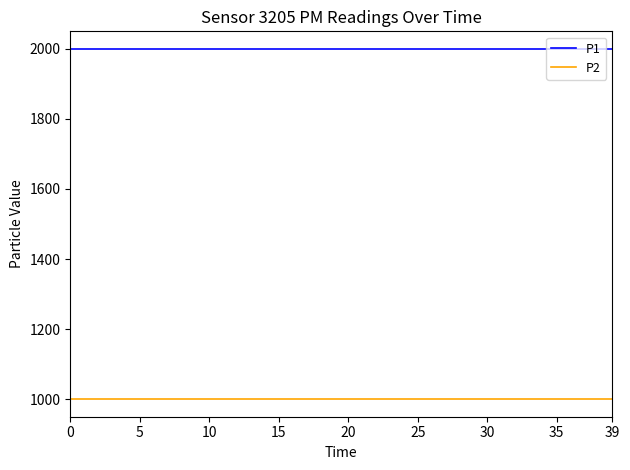

What is the maximum value for P1?

1999.9